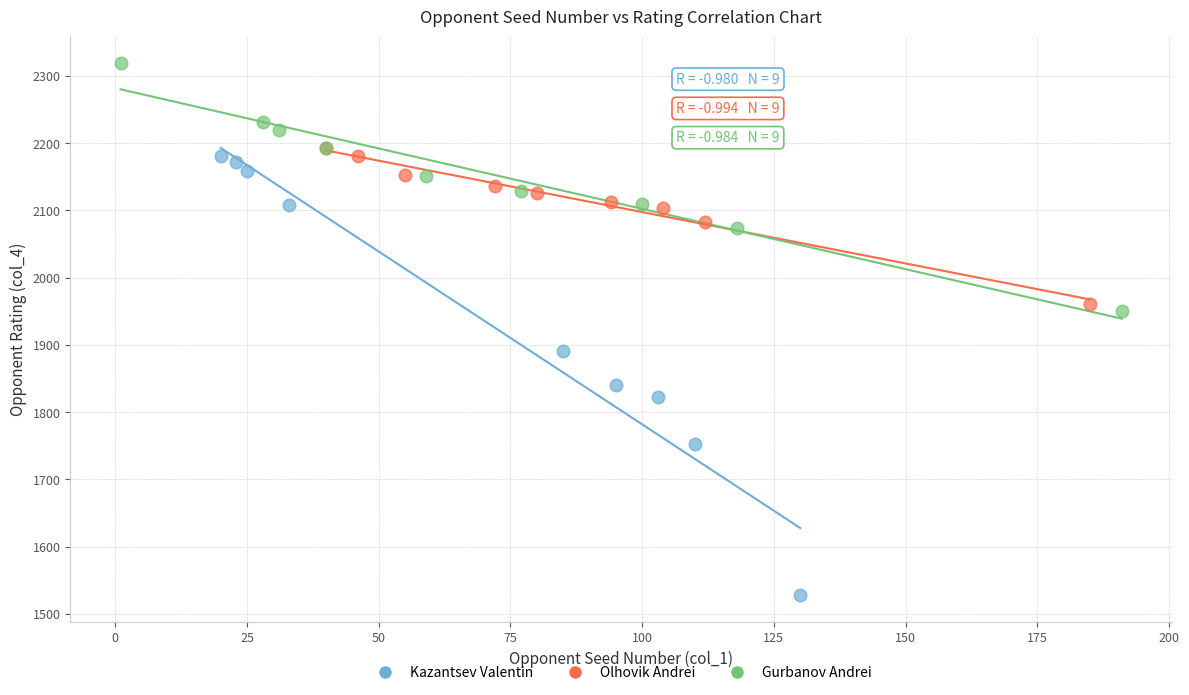

What are all the series names shown in the legend?

Kazantsev Valentin, Olhovik Andrei, Gurbanov Andrei